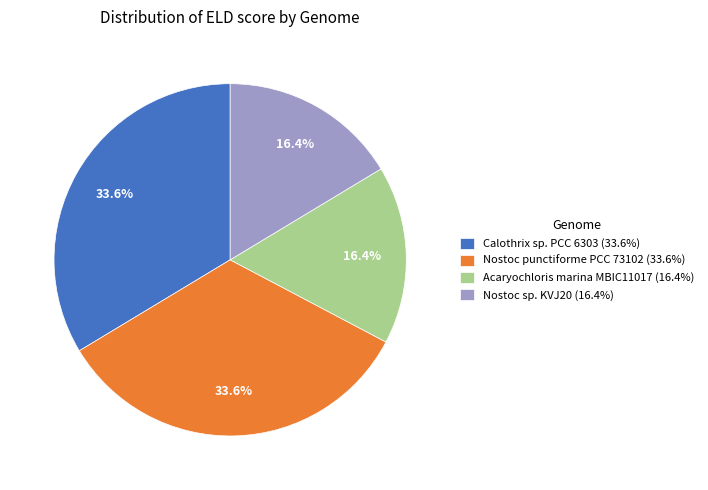

Is it true that Acaryochloris marina MBIC11017 is 30% of the pie?

False